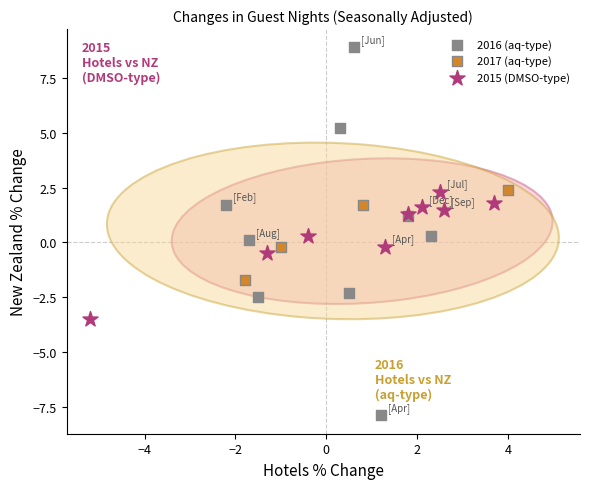

Which series contains the highest Y value?

2016 (aq-type)